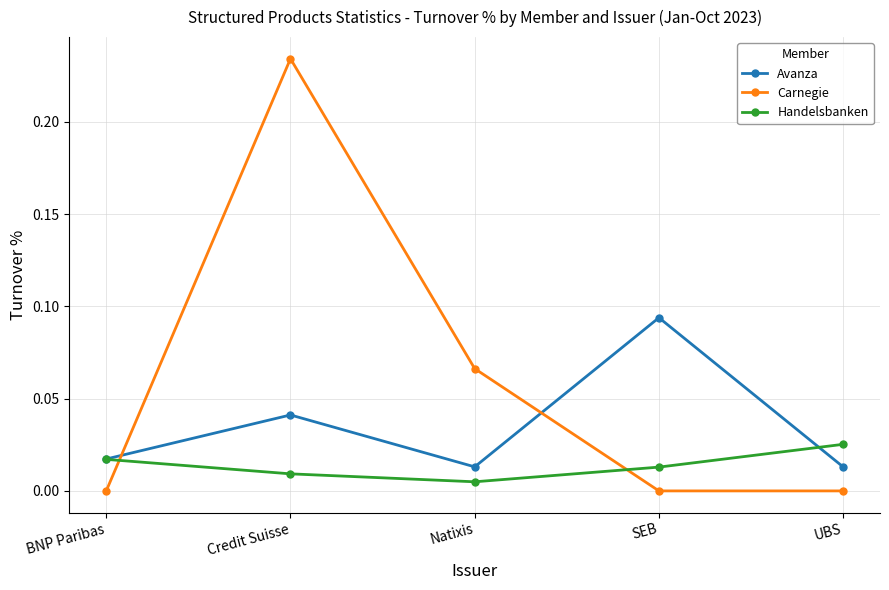

What are all the series names shown in the legend?

Avanza, Carnegie, Handelsbanken